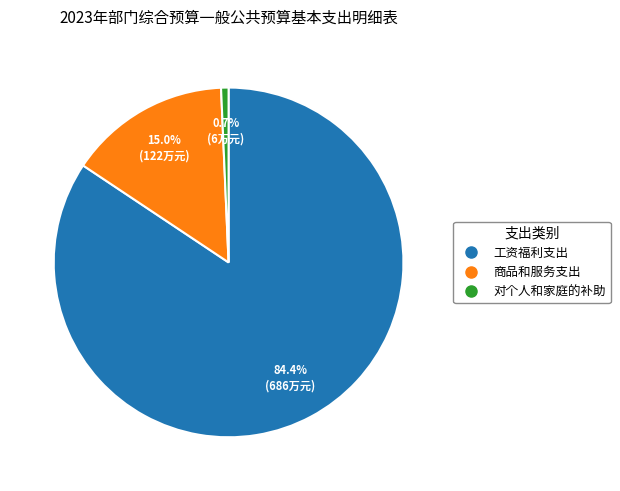

Count the number of slices in the pie.

3